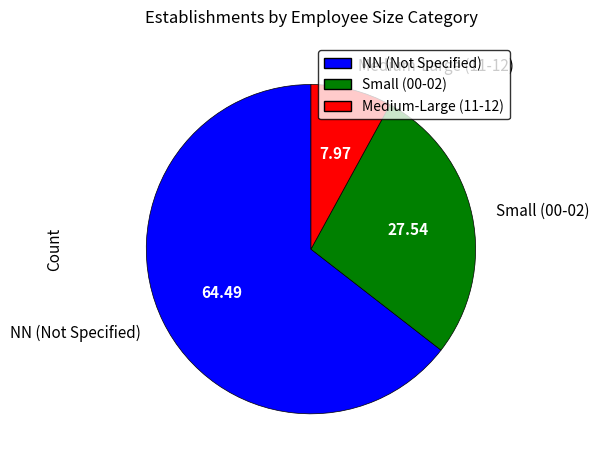

Is there any slice that represents more than half of the pie?

Yes